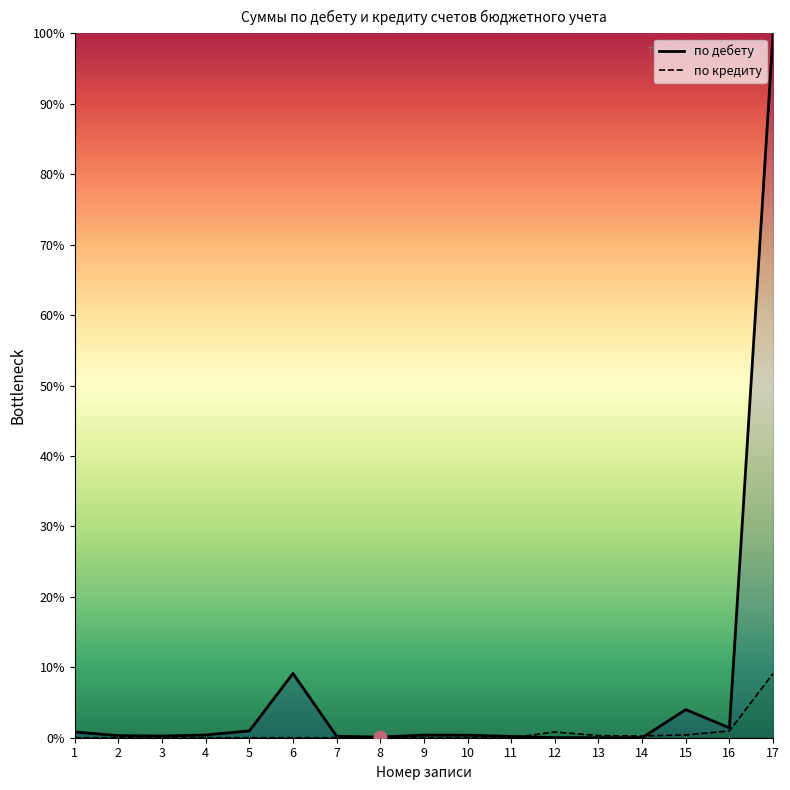

What are all the series names shown in the legend?

по дебету, по кредиту